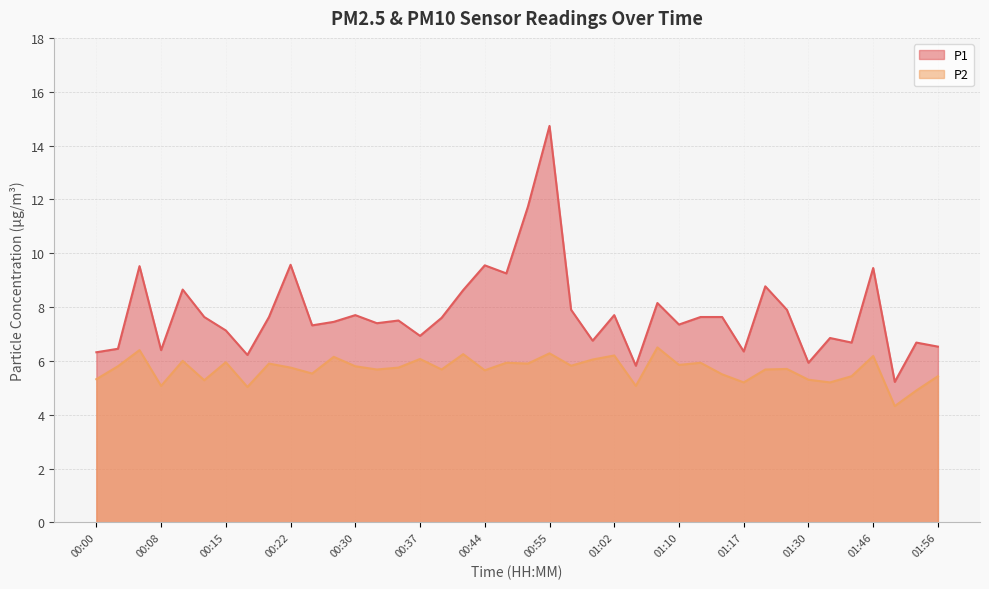

What is the difference between the P1 values at 00:32 and 01:22?

0.5